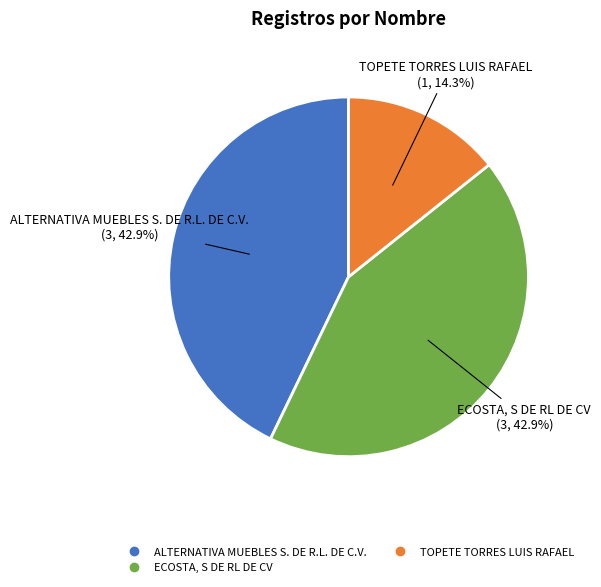

What is the smallest slice in the pie chart?

TOPETE TORRES LUIS RAFAEL